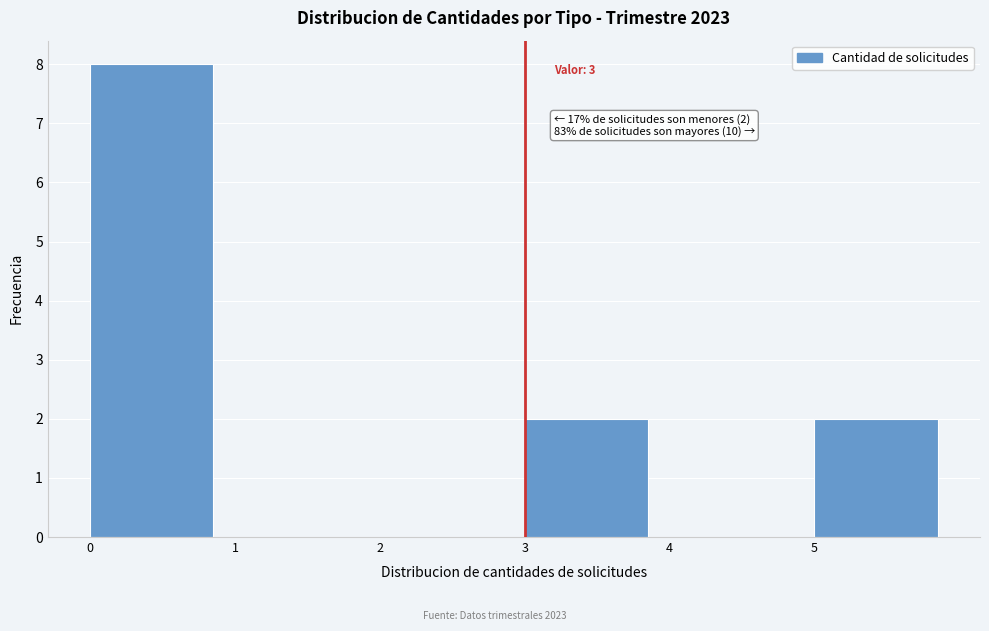

Which range on the x-axis has the tallest bar?

0 to 1